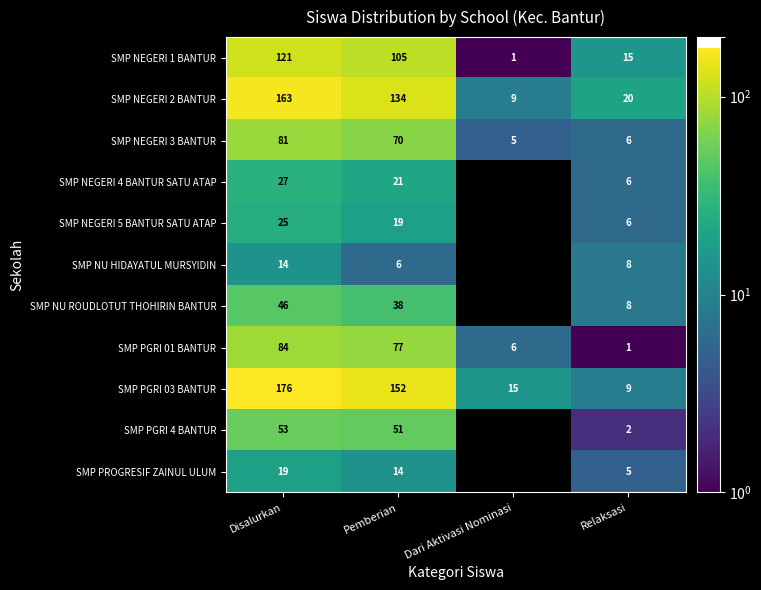

The value of SMP PGRI 03 BANTUR at Relaksasi is 9. True or false?

True